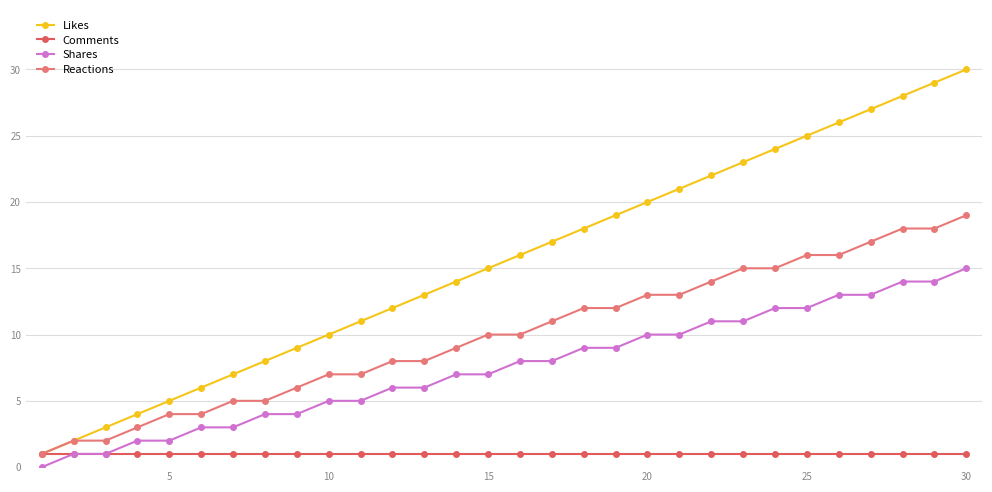

Rank the series by their maximum value, from highest to lowest.

Likes, Reactions, Shares, Comments